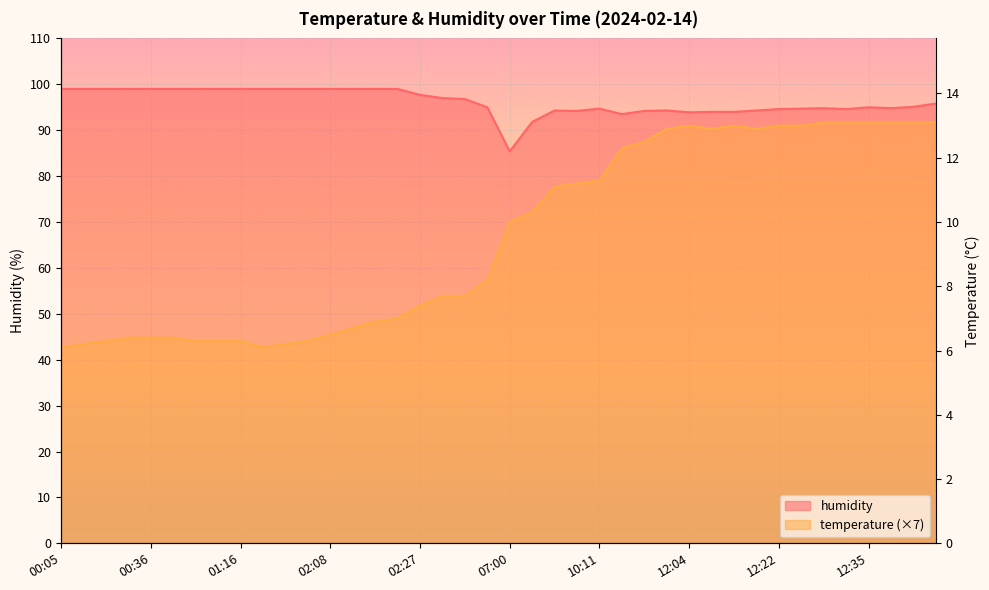

Which series changed the most between 00:11 and 12:09?

temperature